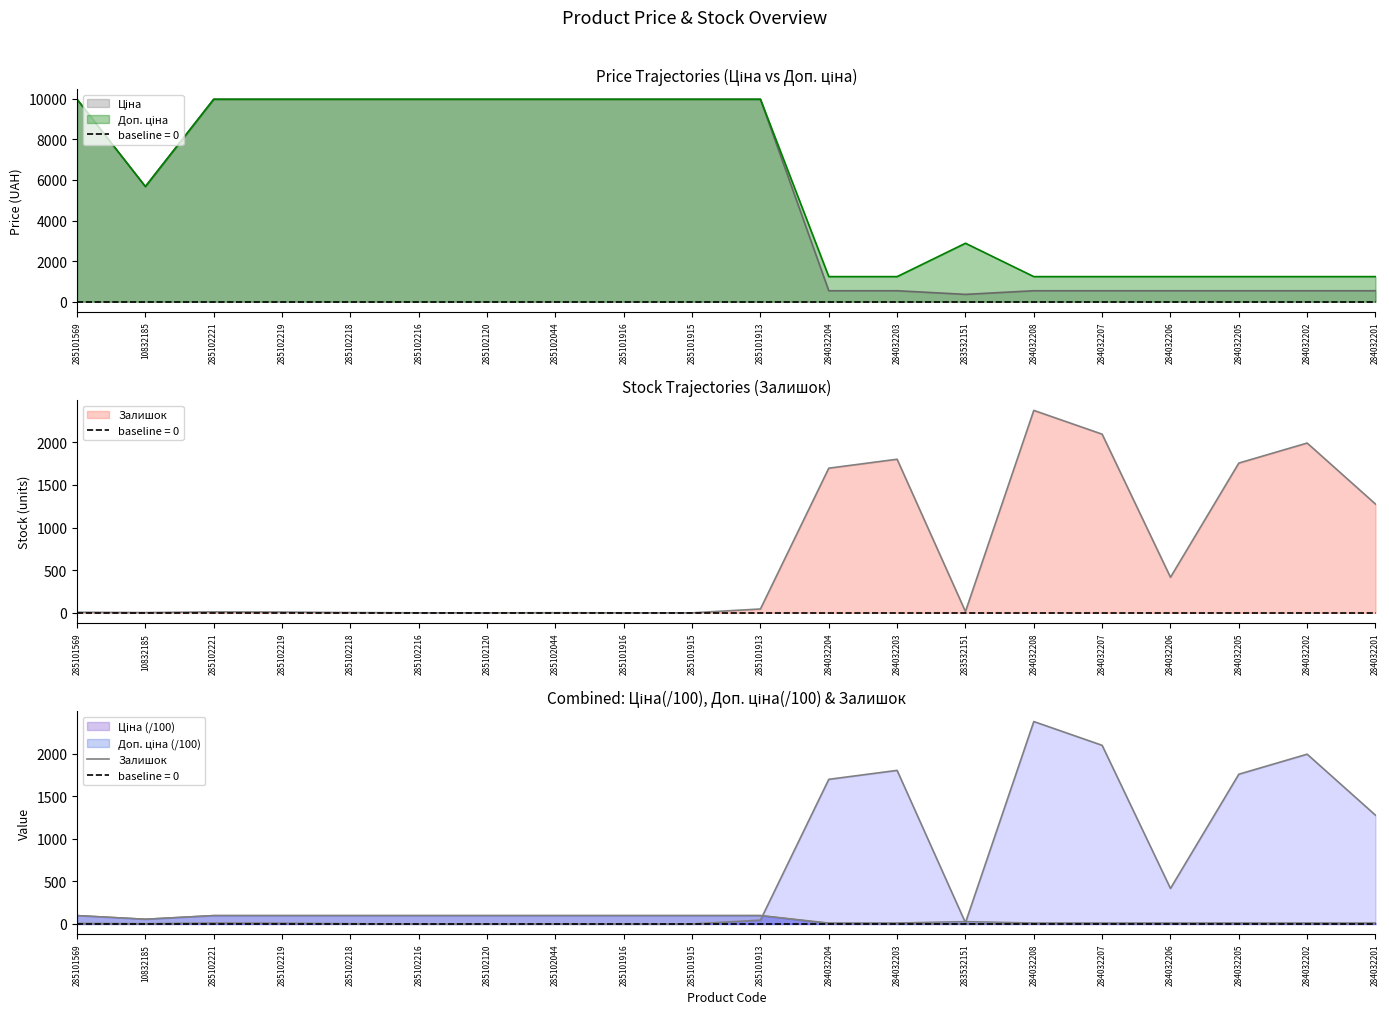

Reading left to right, extract all data points from this chart.

7	3	11	9	3	0	0	1	0	0	45	1697	1802	15	2375	2096	417	1757	1992	1276